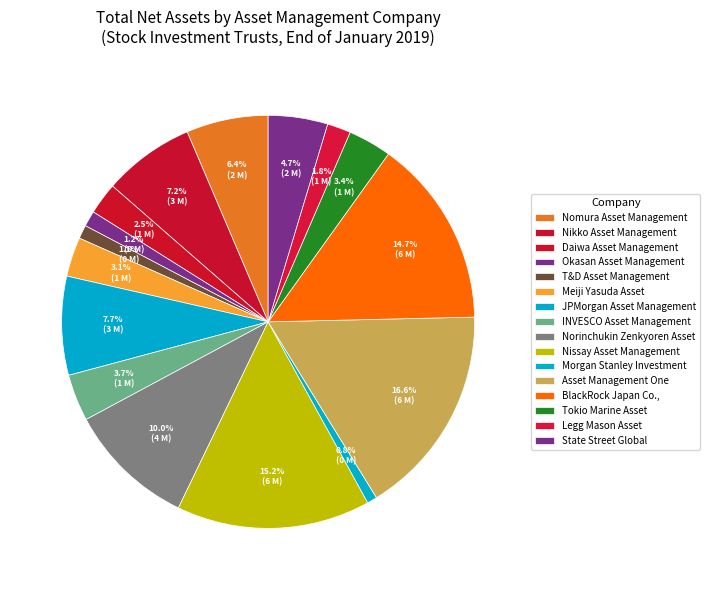

Count the number of slices in the pie.

16